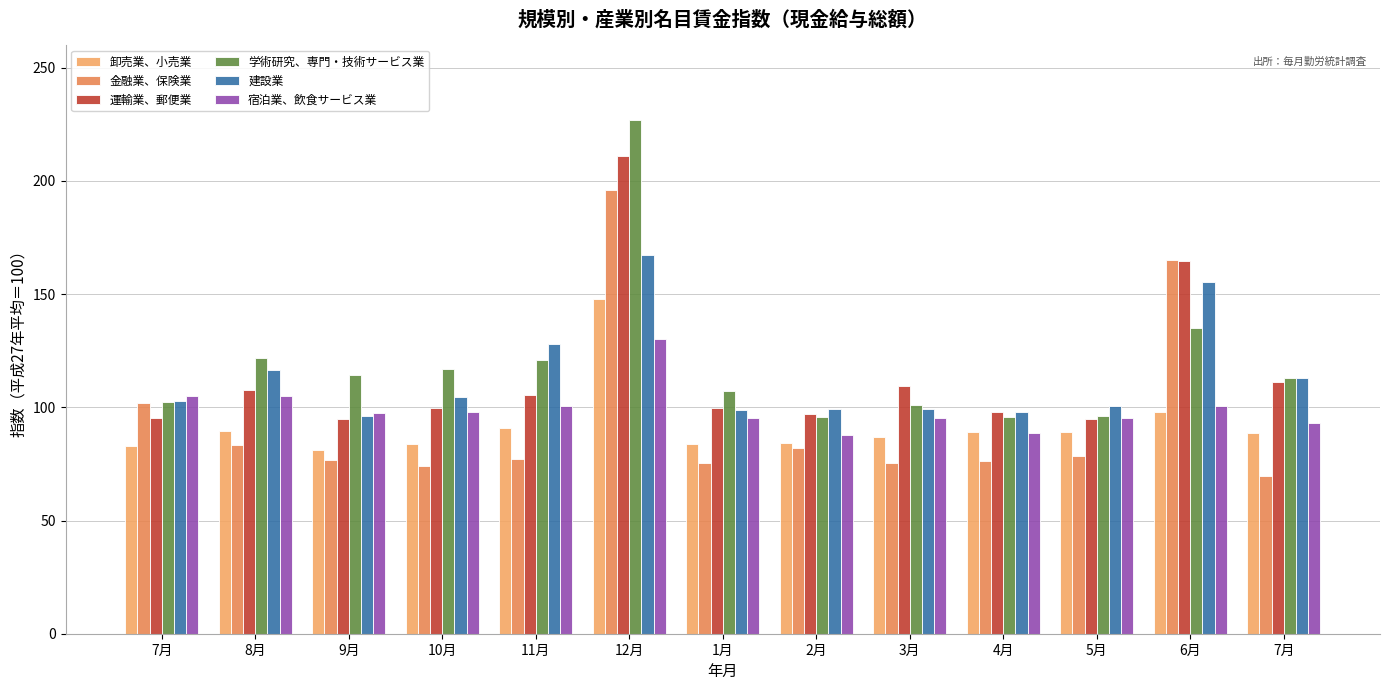

How many data points in 建設業 are above 102?

7